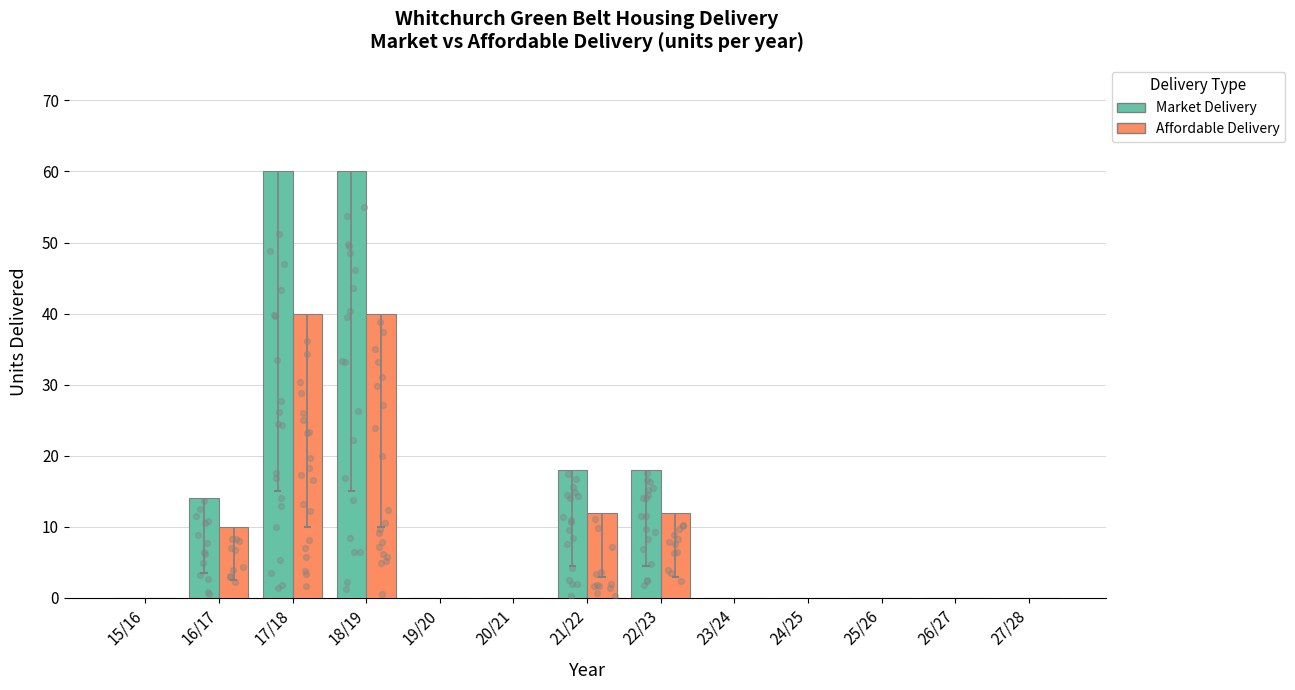

At how many categories does at least one series exceed 15?

4